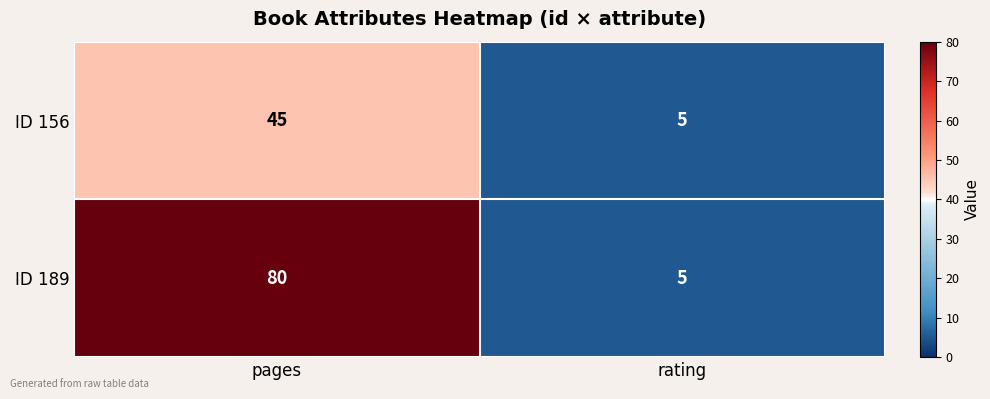

Reading right to left, what are all the values shown in this chart?

ID 156: rating=5	pages=45
ID 189: rating=5	pages=80